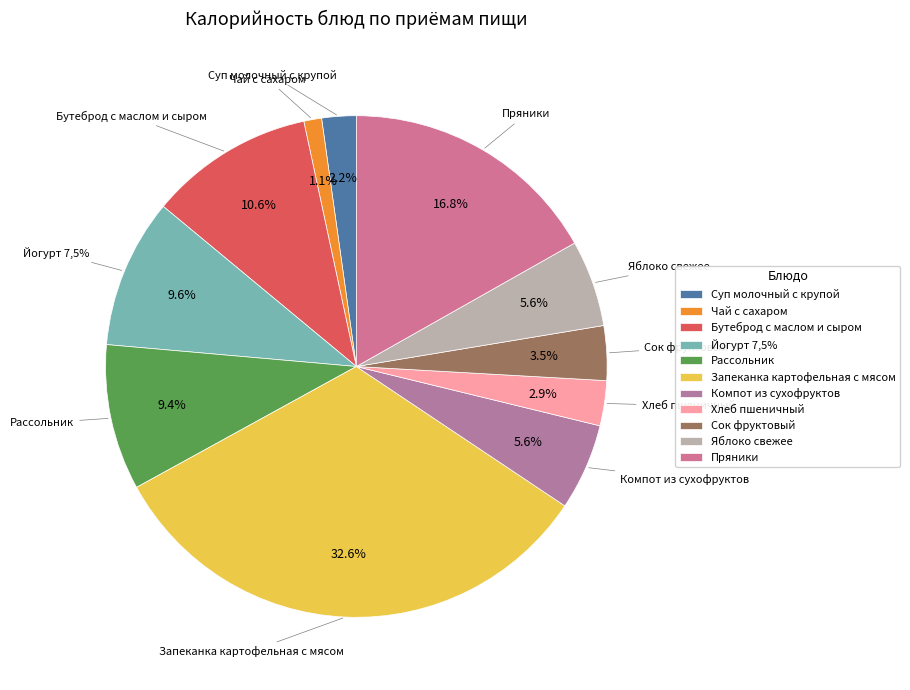

Is the sum of Рассольник and Компот из сухофруктов greater than half?

No